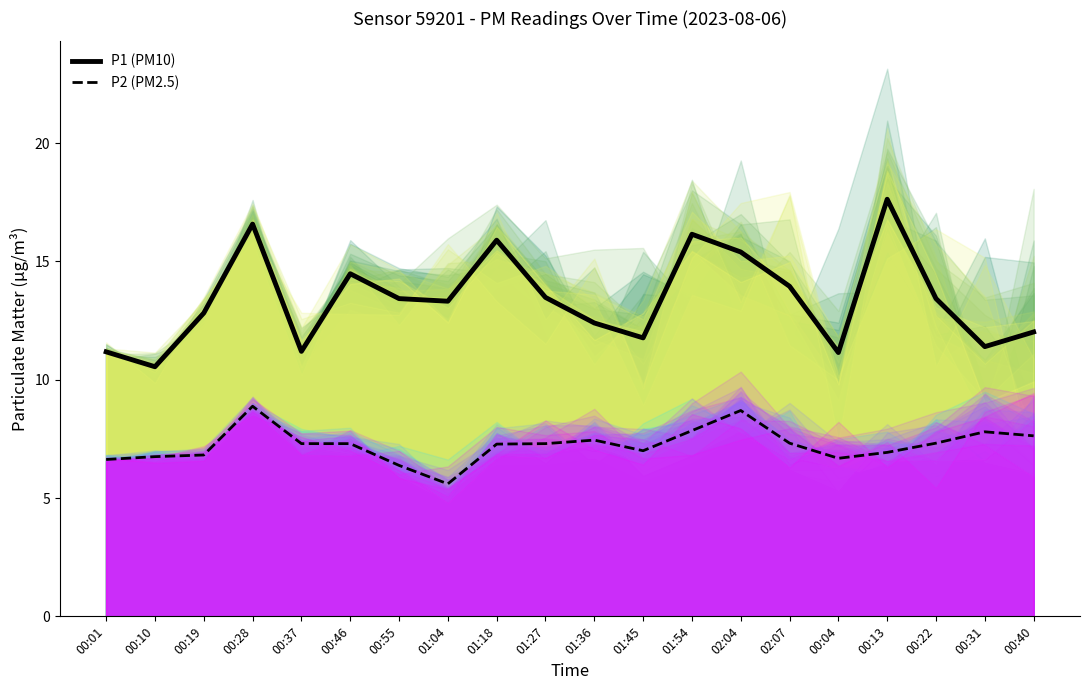

Does the chart have visible grid lines?

No